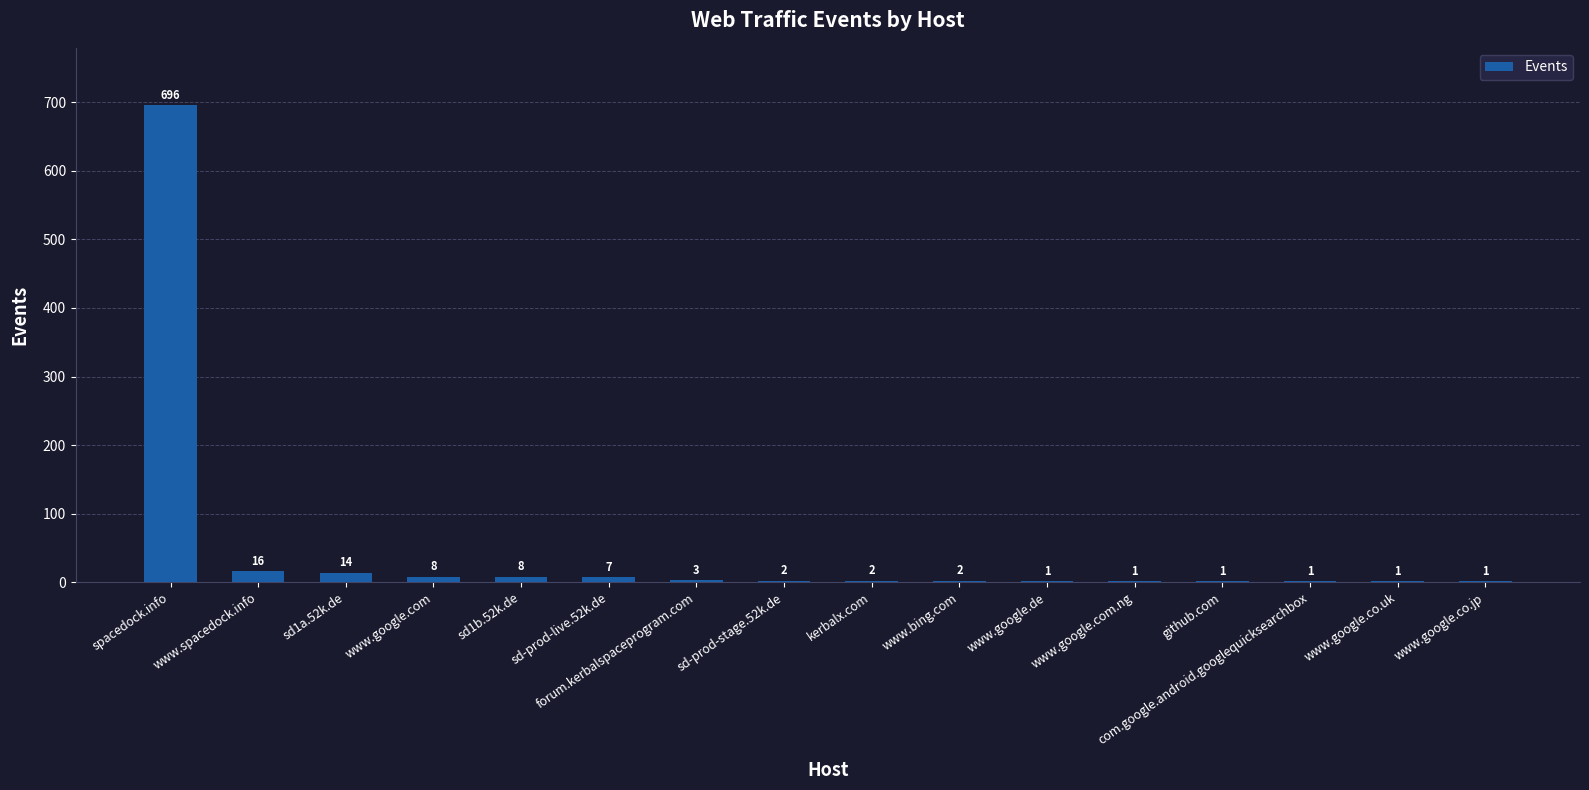

What is the change in value from spacedock.info to forum.kerbalspaceprogram.com?

-693